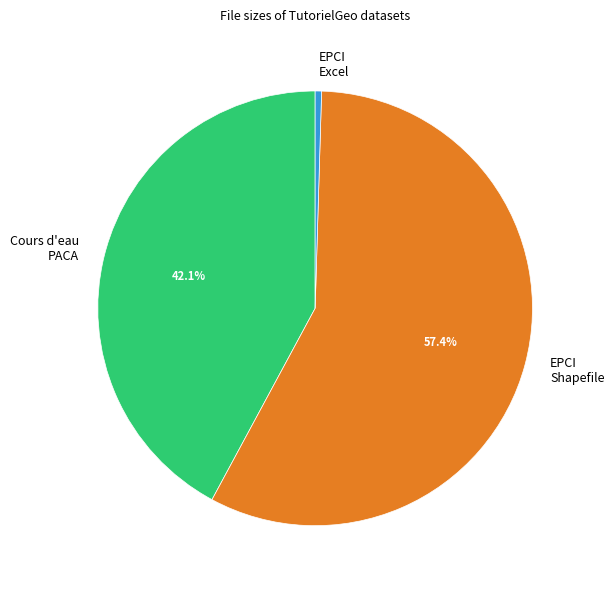

Rank the categories by value from lowest to highest.

EPCI Excel, Cours d'eau PACA, EPCI Shapefile